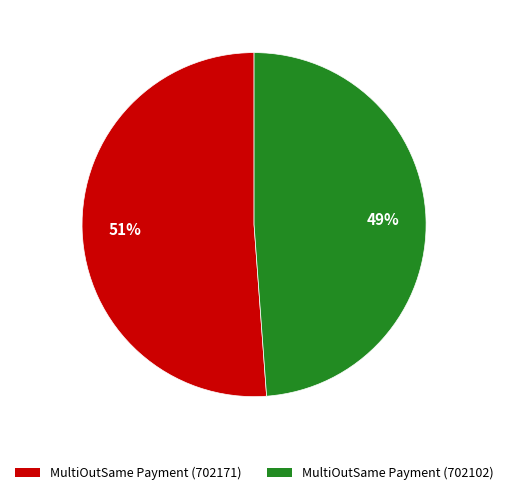

How many segments does this pie chart have?

2